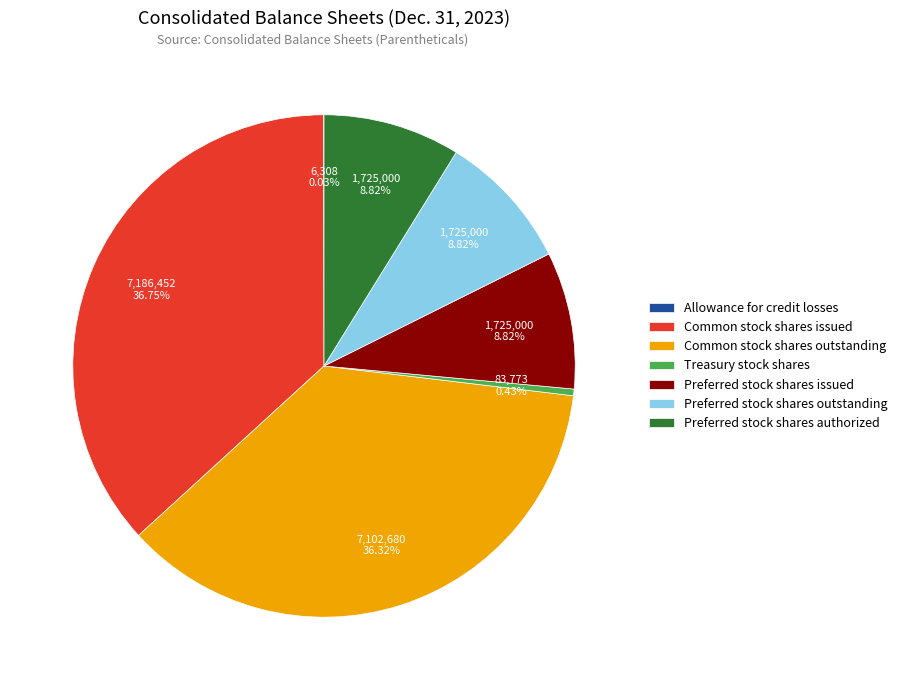

Does Preferred stock shares authorized represent more than half of the total?

No